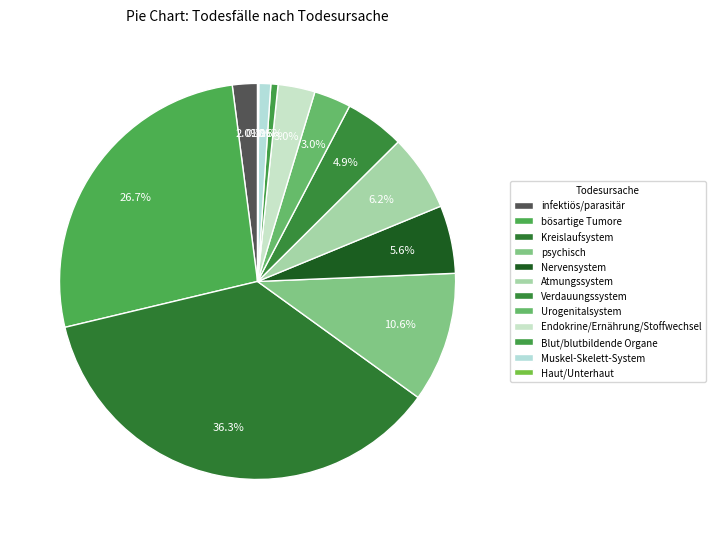

To the nearest percent, what is the combined percentage of infektiös/parasitär and psychisch?

13%